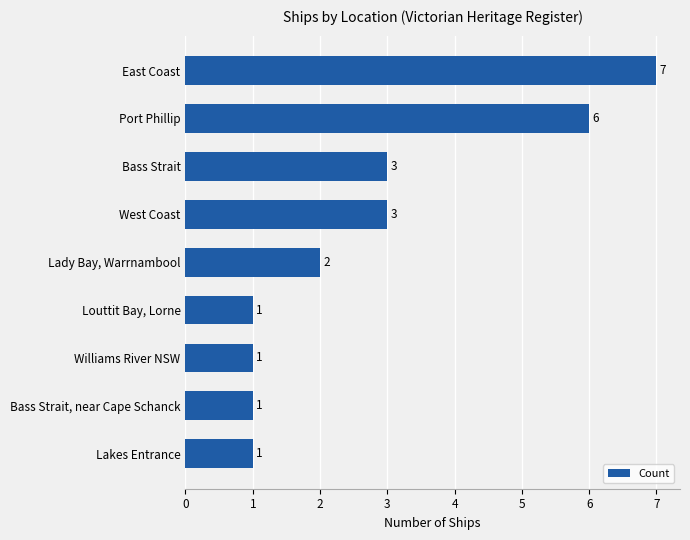

Approximately how many times larger is the value at East Coast compared to Bass Strait, near Cape Schanck?

7.0